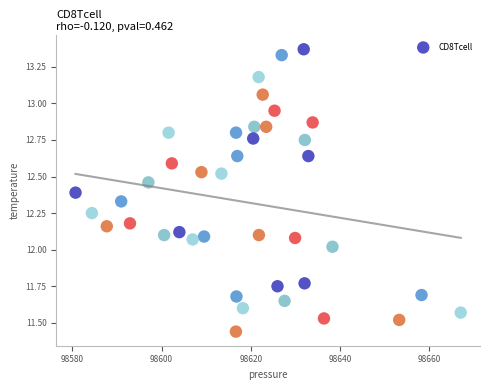

What is the range of X values (max minus min)?

86.2